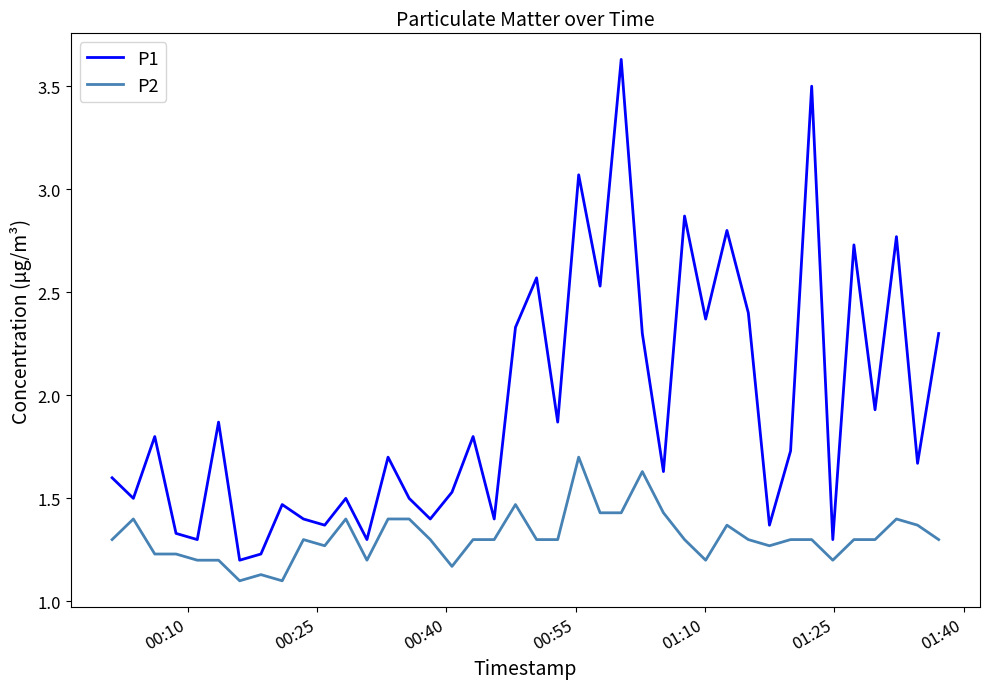

True or false: P1 and P2 intersect in this chart.

False